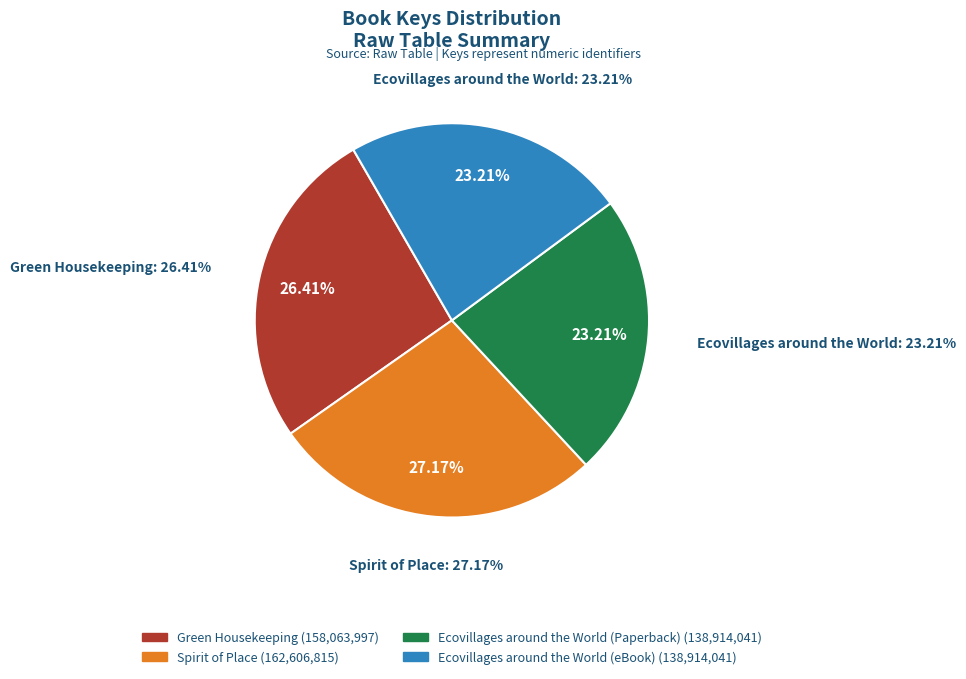

Is the sum of Spirit of Place and Ecovillages around the World (eBook) greater than half?

Yes